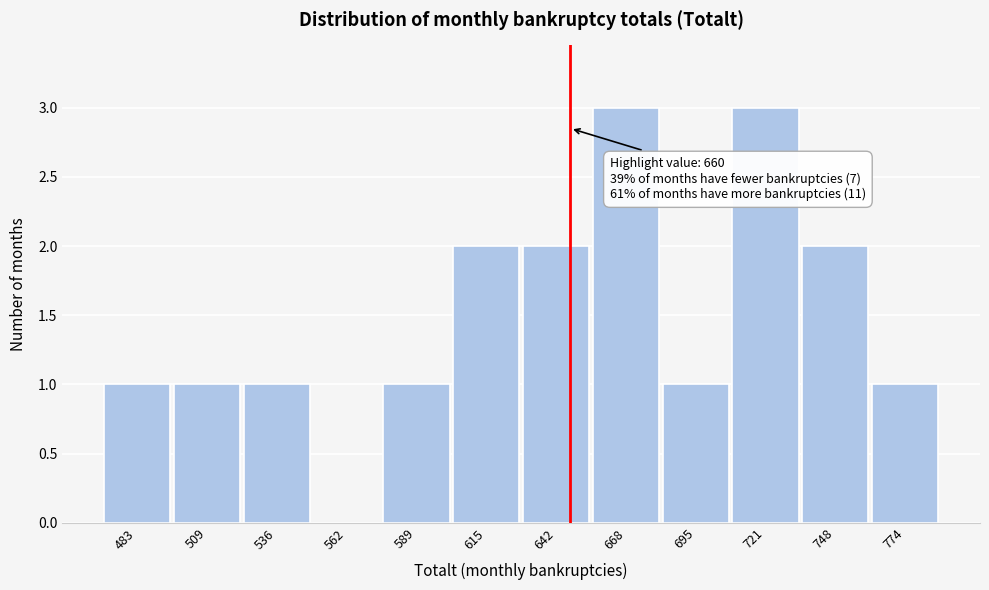

Reading right to left, extract all data points from this chart.

774=1	748=2	721=3	695=1	668=3	642=2	615=2	589=1	562=0	536=1	509=1	483=1